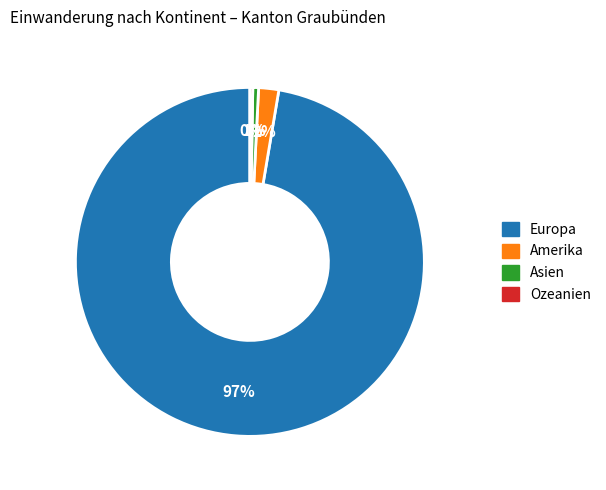

To the nearest percent, what is the difference between the largest and smallest slice percentages?

97%